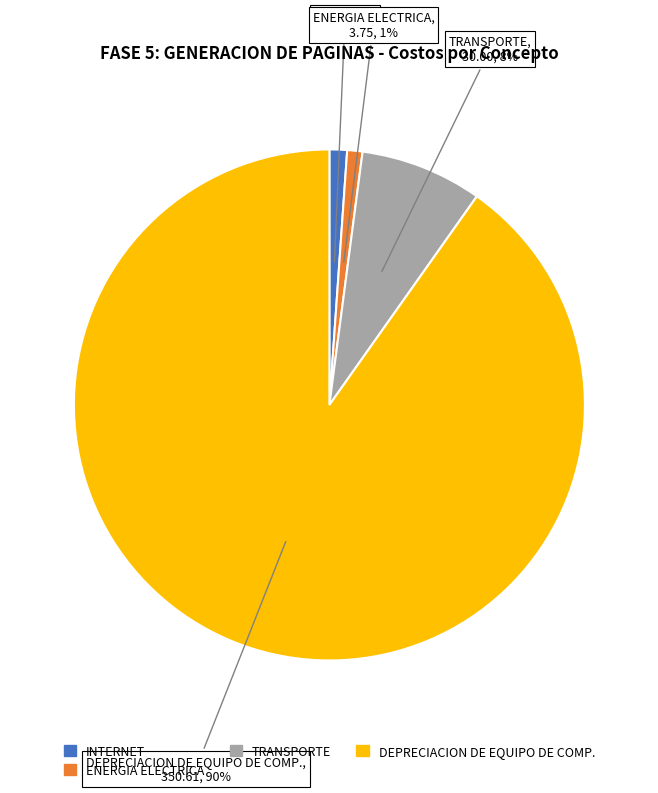

Is there a majority slice in this chart?

Yes